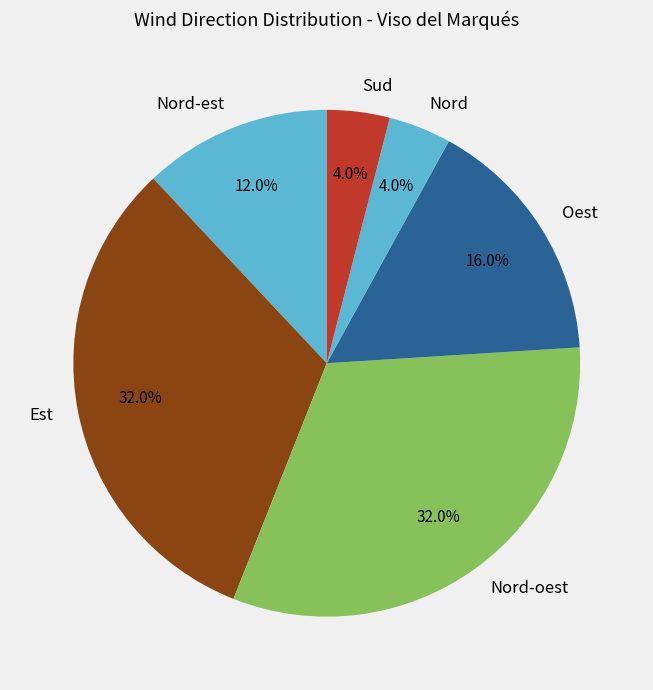

What percentage do Nord-est and Nord-oest together represent?

44.0%